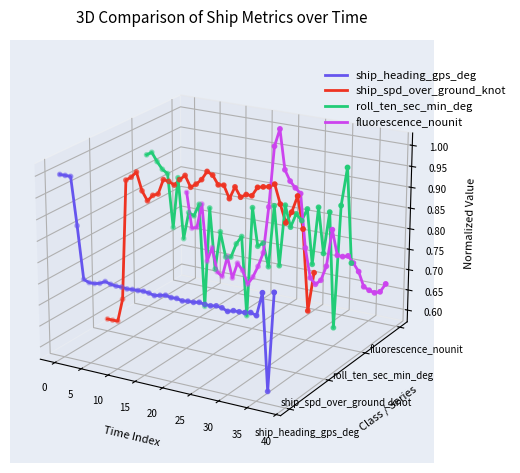

Which series contains the lowest Y value?

ship_heading_gps_deg